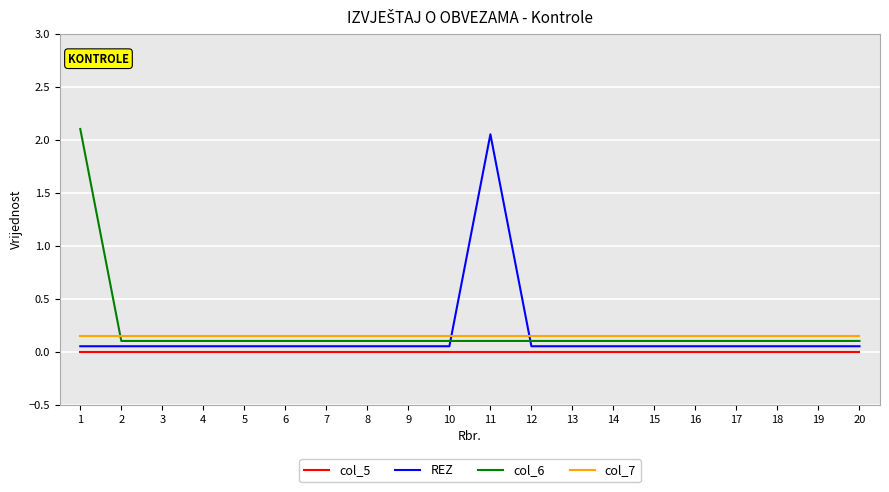

True or false: col_7 and col_5 cross at least once.

False